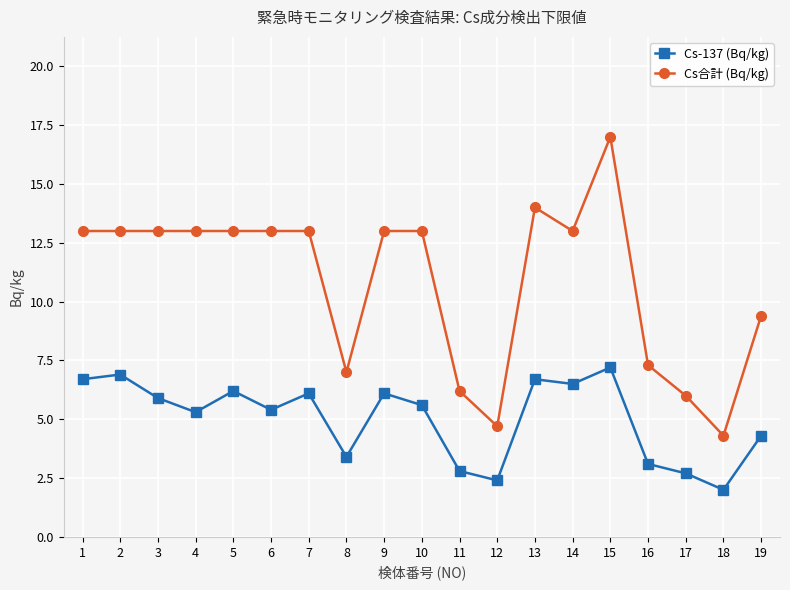

Reading left to right, what are all the values shown in this chart?

Cs-137 (Bq/kg): 1=6.7	2=6.9	3=5.9	4=5.3	5=6.2	6=5.4	7=6.1	8=3.4	9=6.1	10=5.6	11=2.8	12=2.4	13=6.7	14=6.5	15=7.2	16=3.1	17=2.7	18=2.0	19=4.3
Cs合計 (Bq/kg): 1=13.0	2=13.0	3=13.0	4=13.0	5=13.0	6=13.0	7=13.0	8=7.0	9=13.0	10=13.0	11=6.2	12=4.7	13=14.0	14=13.0	15=17.0	16=7.3	17=6.0	18=4.3	19=9.4